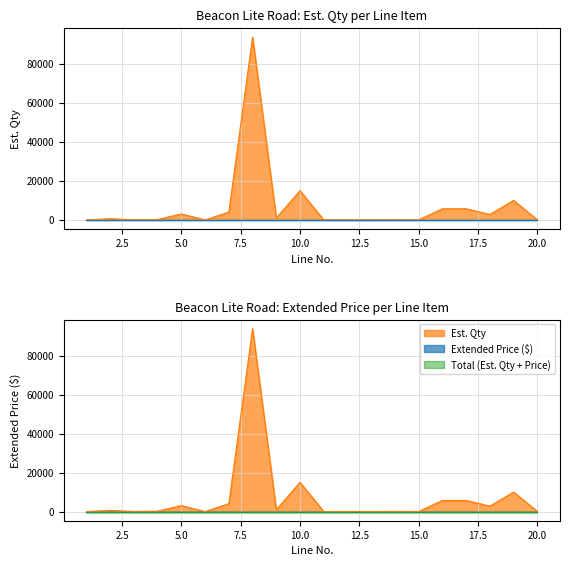

Reading left to right, what are all the values shown in this chart?

1	621	56	235	3071	17	4046	93803	1000	15000	20	20	20	80	40	5713	5713	2810	10004	91